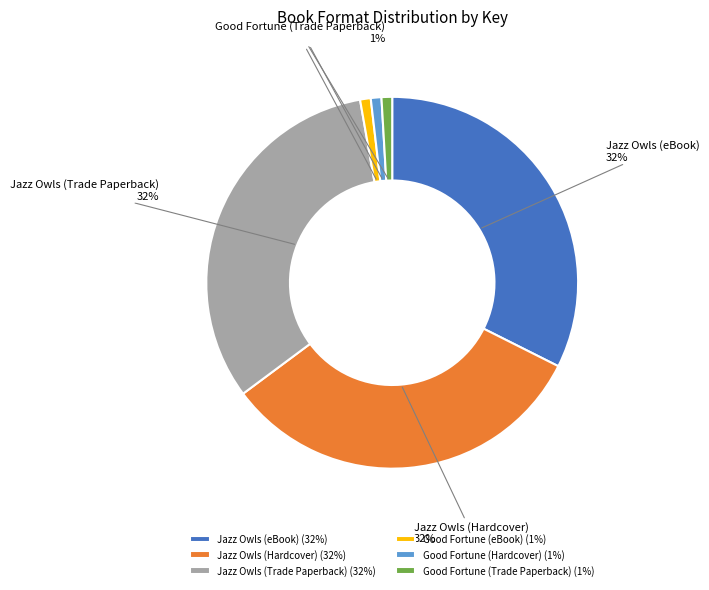

How many slices are in this pie chart?

6